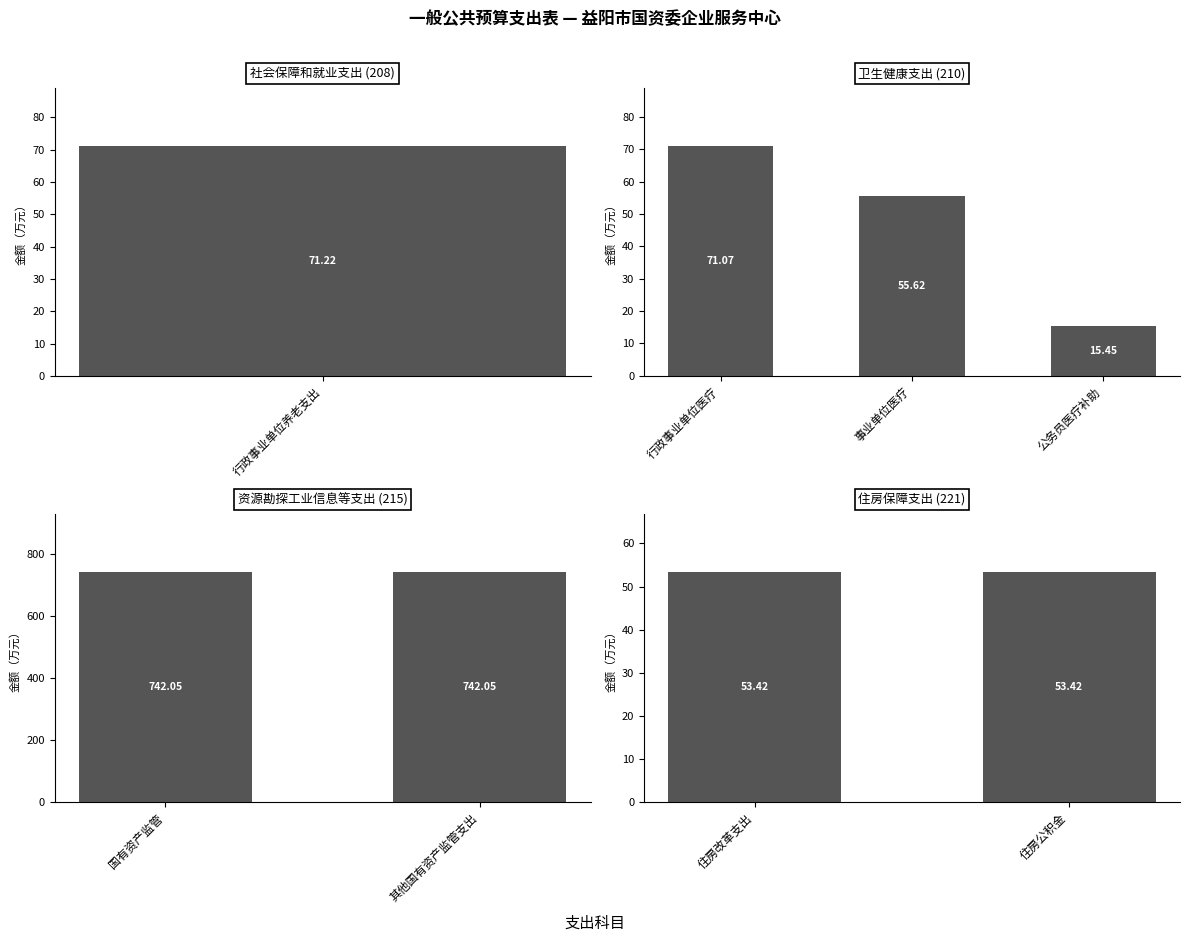

Rank the categories by value from highest to lowest.

资源勘探工业信息等支出, 社会保障和就业支出, 卫生健康支出, 住房保障支出